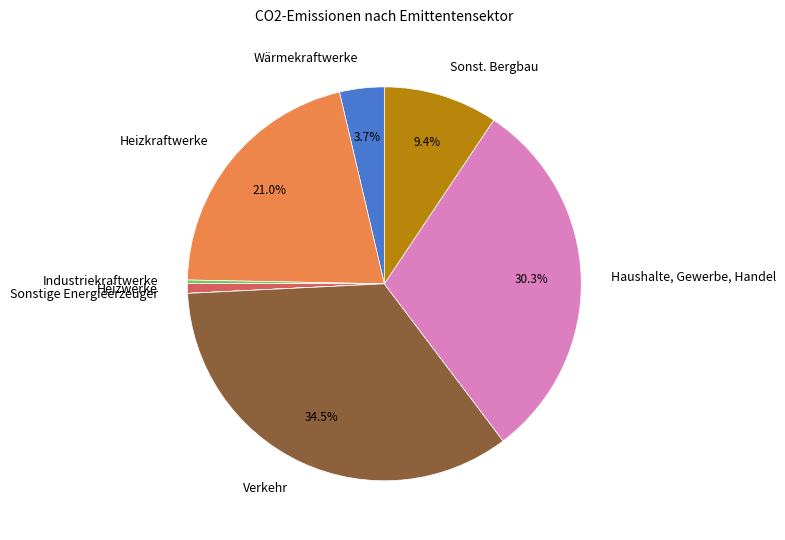

What percentage is NOT represented by Wärmekraftwerke?

96.3%